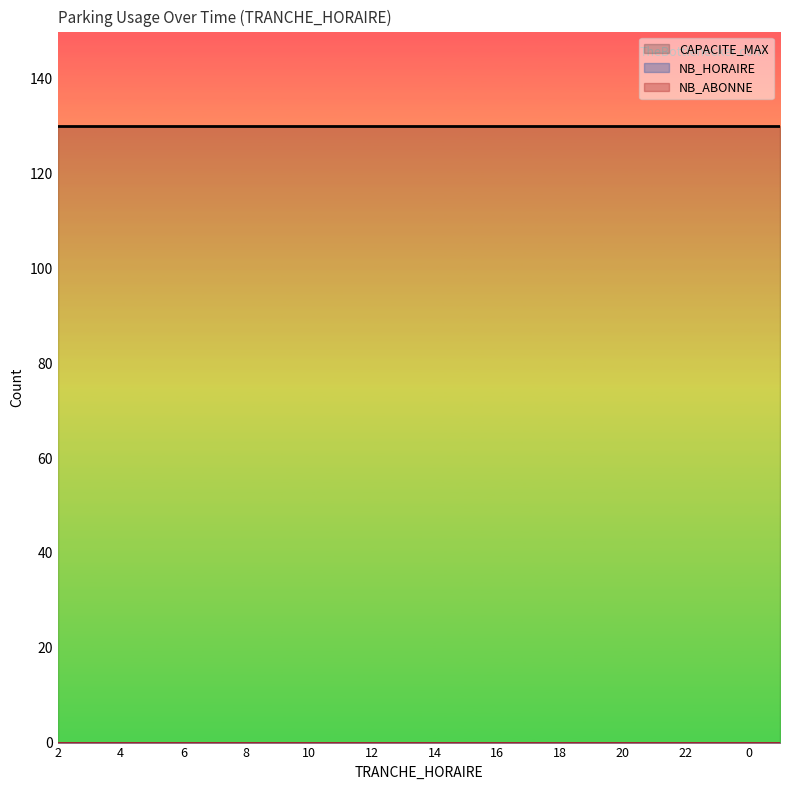

Which series has the widest spread of values?

NB_HORAIRE